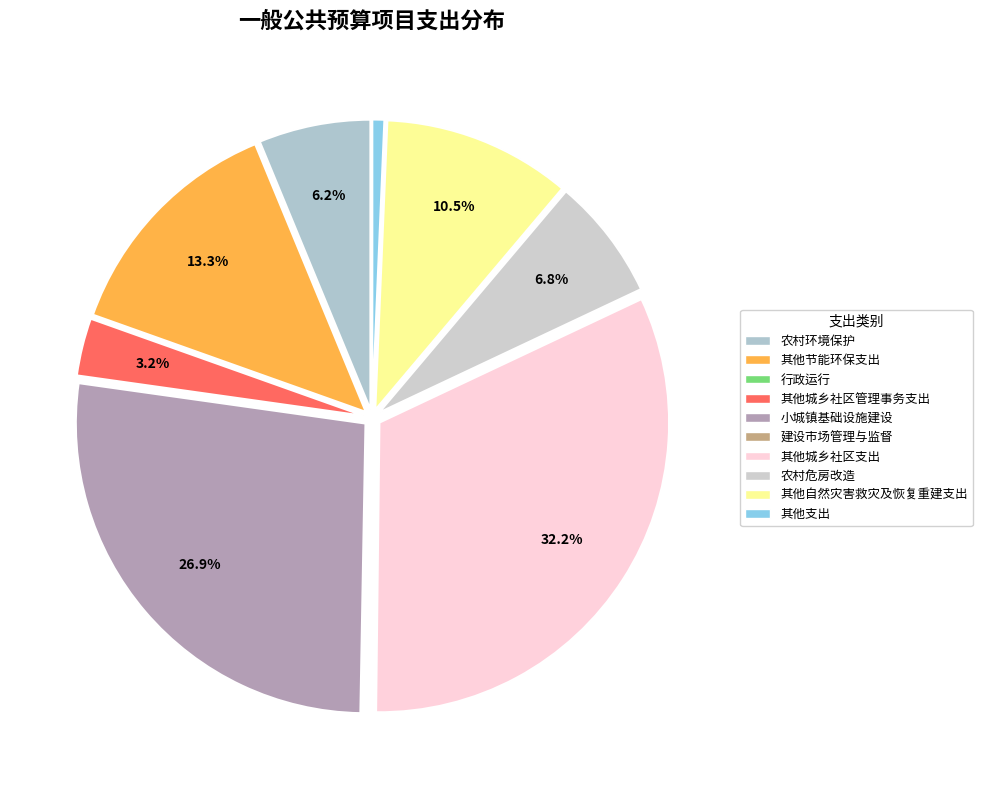

Count the number of slices in the pie.

10